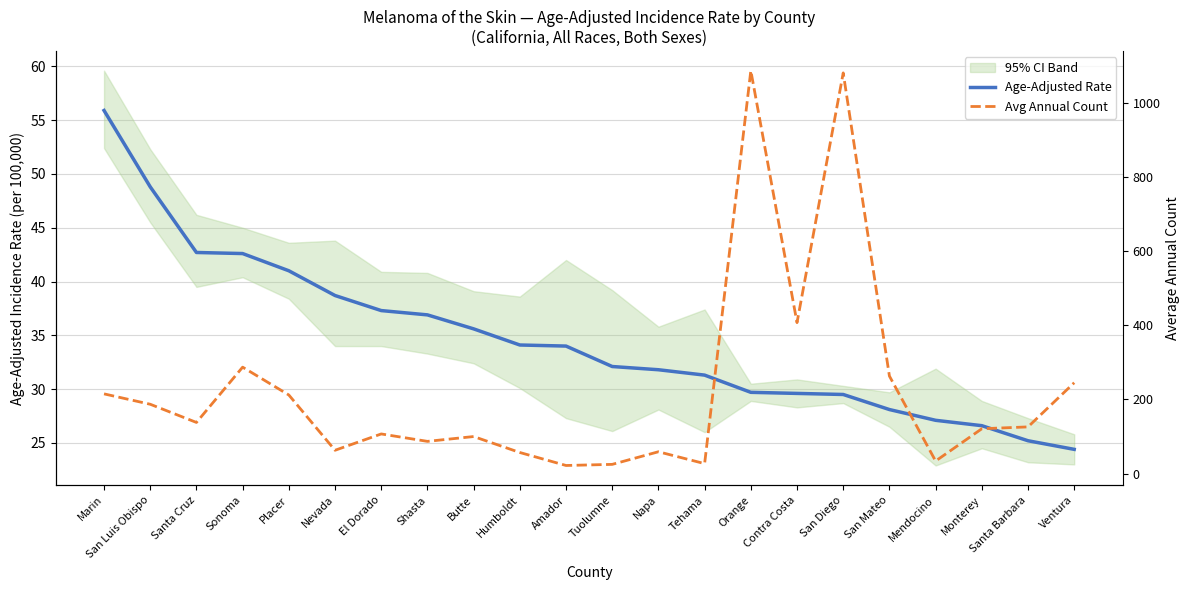

Reading left to right, what are all the values shown in this chart?

Age-Adjusted Rate: Marin=55.9	San Luis Obispo=48.8	Santa Cruz=42.7	Sonoma=42.6	Placer=41.0	Nevada=38.7	El Dorado=37.3	Shasta=36.9	Butte=35.6	Humboldt=34.1	Amador=34.0	Tuolumne=32.1	Napa=31.8	Tehama=31.3	Orange=29.7	Contra Costa=29.6	San Diego=29.5	San Mateo=28.1	Mendocino=27.1	Monterey=26.6	Santa Barbara=25.2	Ventura=24.4
Avg Annual Count: Marin=215.0	San Luis Obispo=187.0	Santa Cruz=138.0	Sonoma=287.0	Placer=212.0	Nevada=63.0	El Dorado=107.0	Shasta=87.0	Butte=100.0	Humboldt=57.0	Amador=22.0	Tuolumne=25.0	Napa=59.0	Tehama=27.0	Orange=1086.0	Contra Costa=407.0	San Diego=1080.0	San Mateo=263.0	Mendocino=34.0	Monterey=121.0	Santa Barbara=126.0	Ventura=245.0